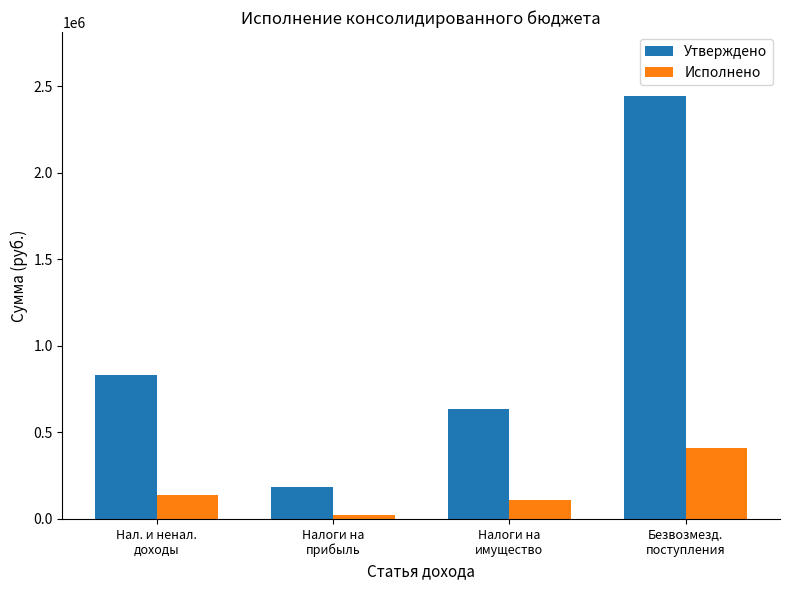

Is it true that Исполнено equals 160206.4 at Безвозмезд.
поступления?

False